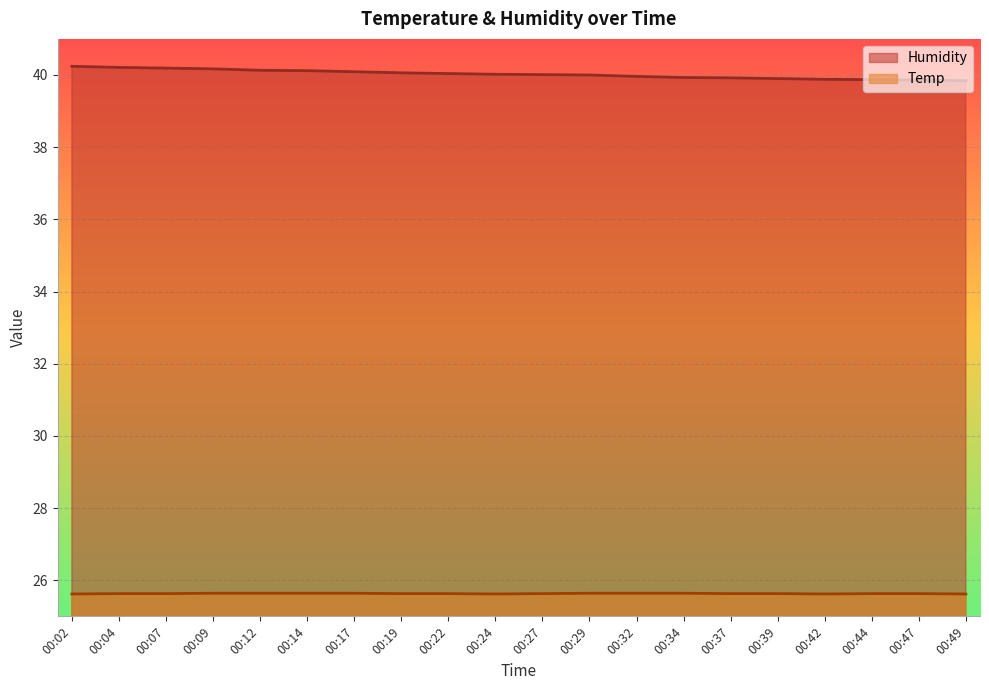

At which label does Humidity reach its peak?

00:02